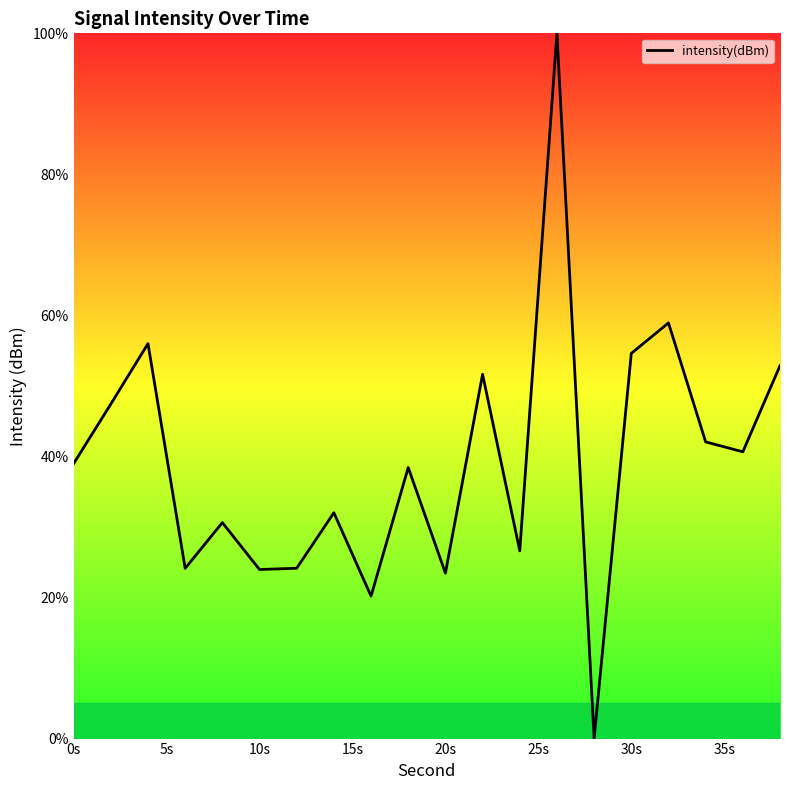

What is the difference between the maximum and minimum values?

100.0